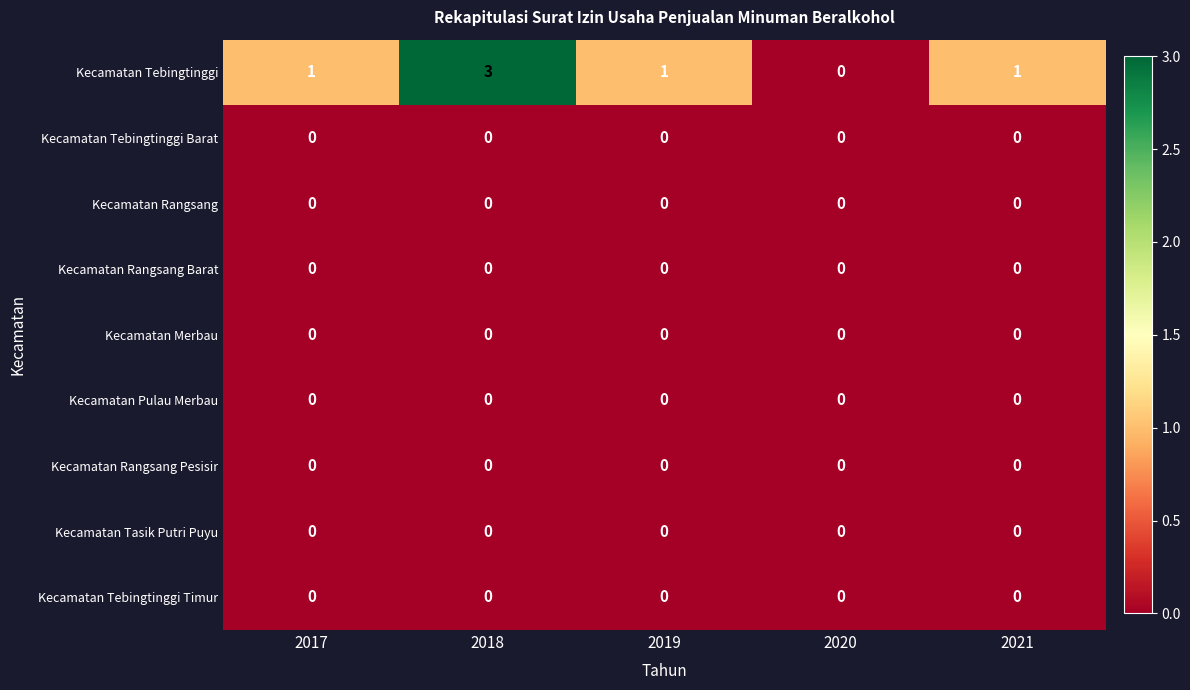

Which label corresponds to the largest value in the chart?

2018